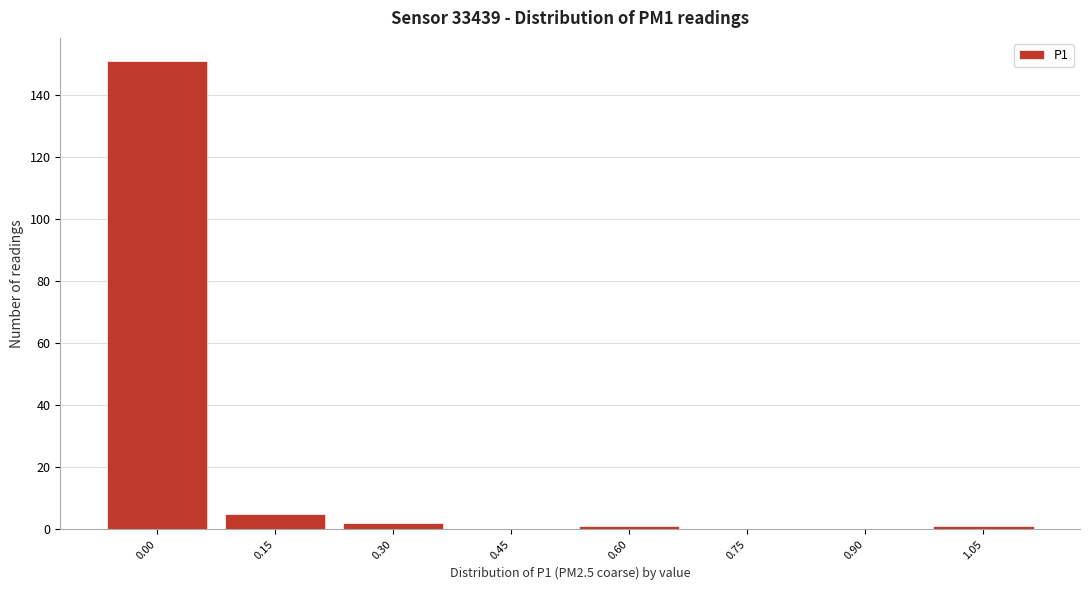

Reading right to left, transcribe all the data shown in this chart.

1.05=1	0.90=0	0.75=0	0.60=1	0.45=0	0.30=2	0.15=5	0.00=151